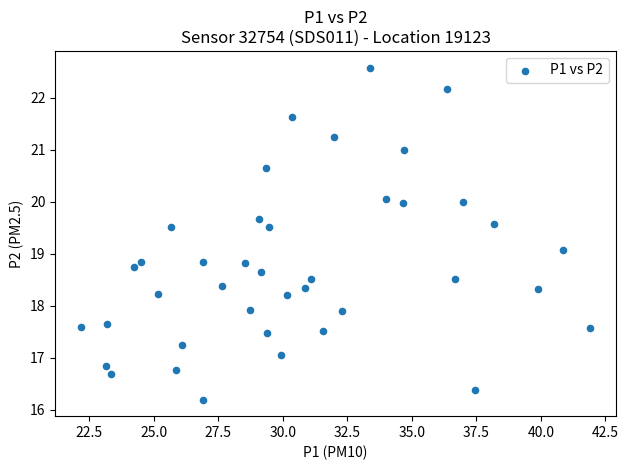

What is the range of Y values (max minus min)?

6.4